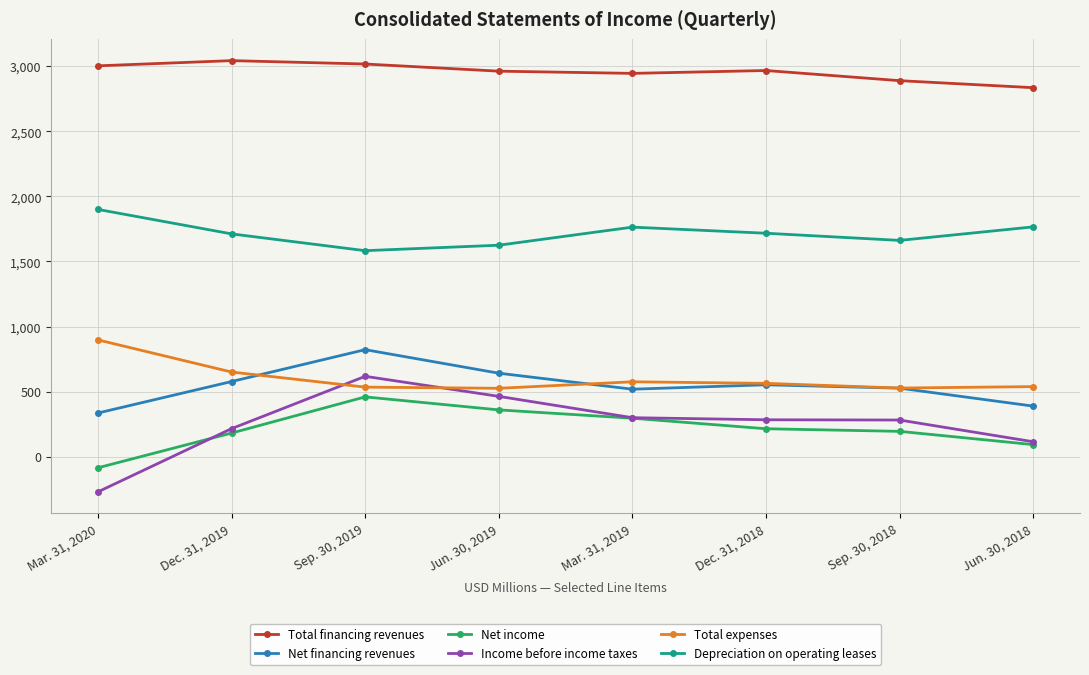

What are all the series names shown in the legend?

Total financing revenues, Net financing revenues, Net income, Income before income taxes, Total expenses, Depreciation on operating leases